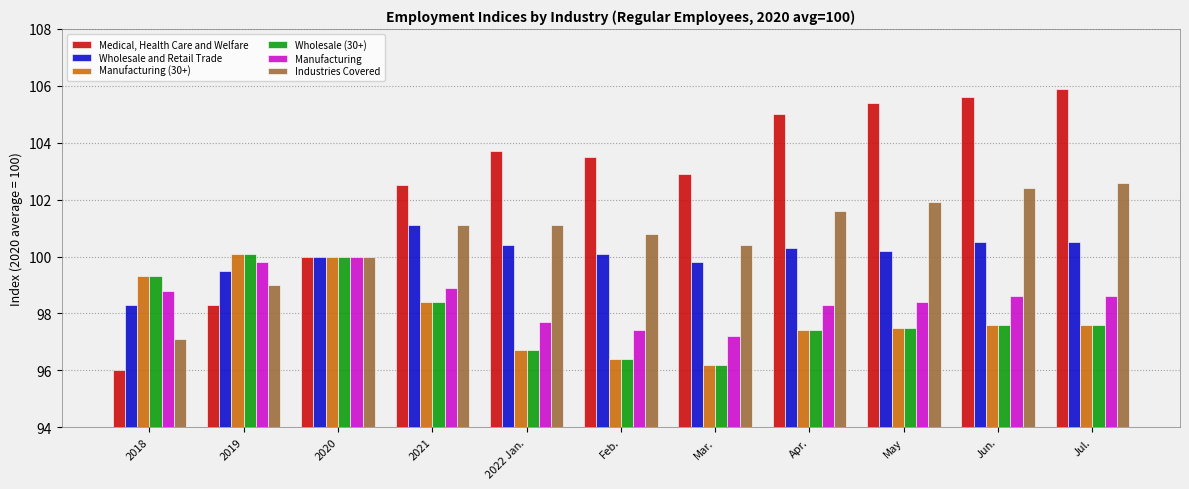

What is the difference between the maximum and second lowest values in the Wholesale (30+) series?

3.7